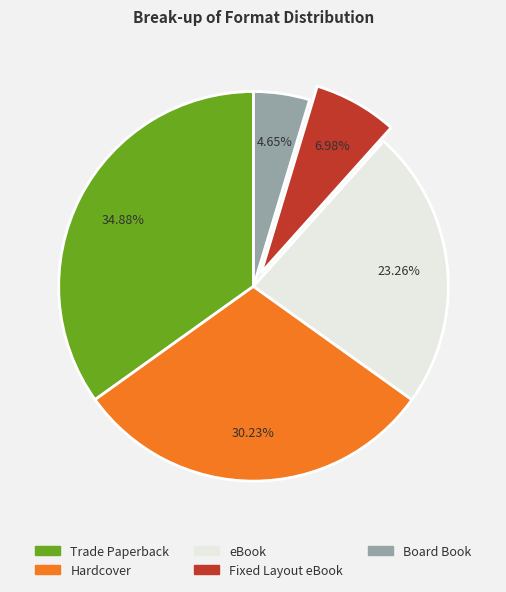

Is the sum of Trade Paperback and Board Book greater than half?

No